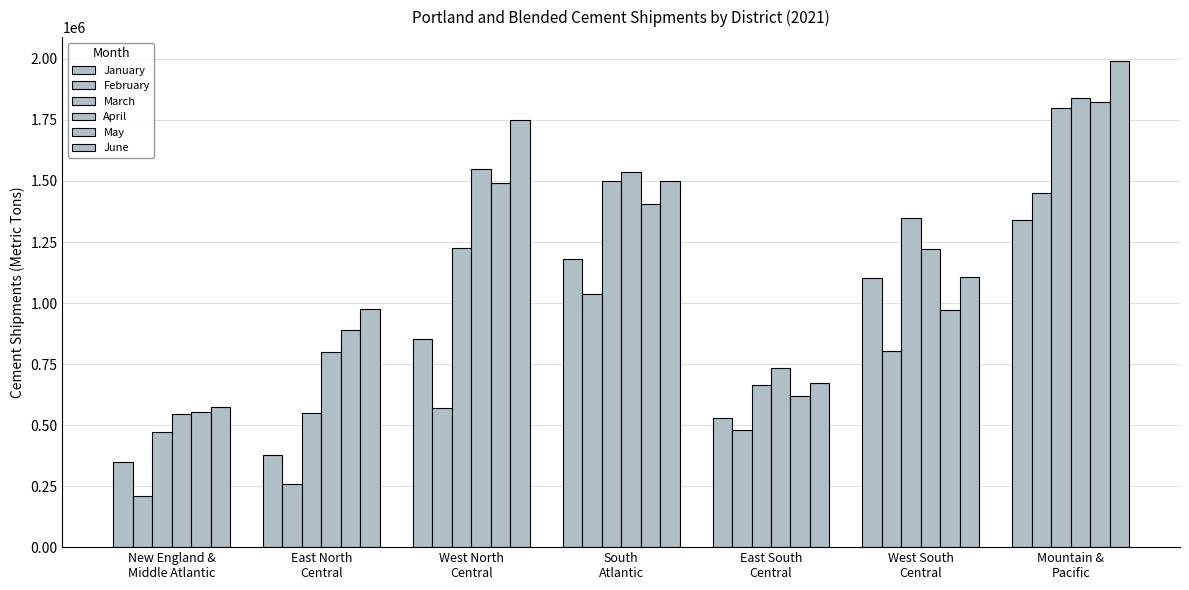

What is the label of the 1st bar from the right?

Mountain &
Pacific